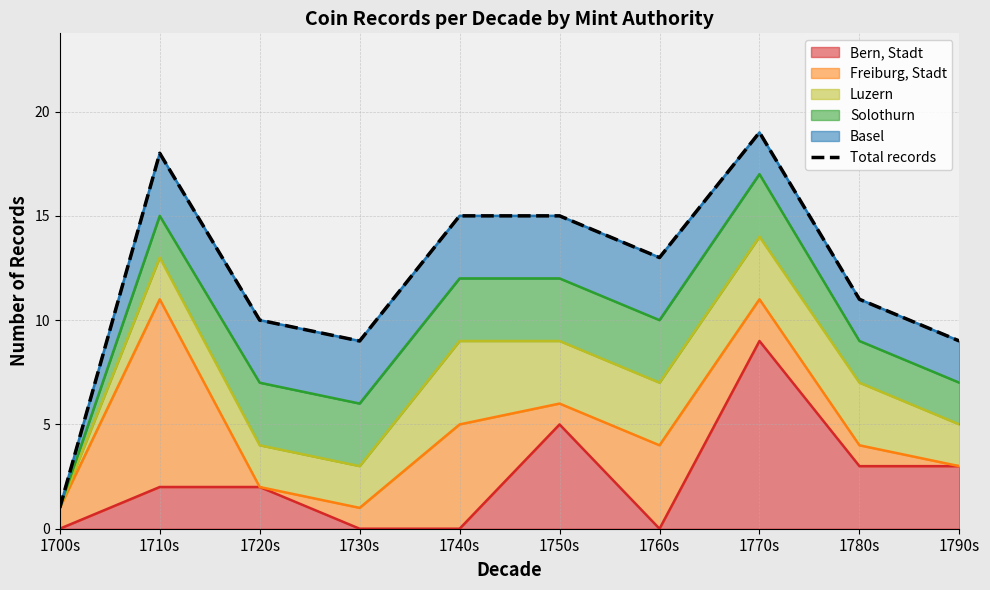

At which category does the chart reach its minimum across all series?

1700s